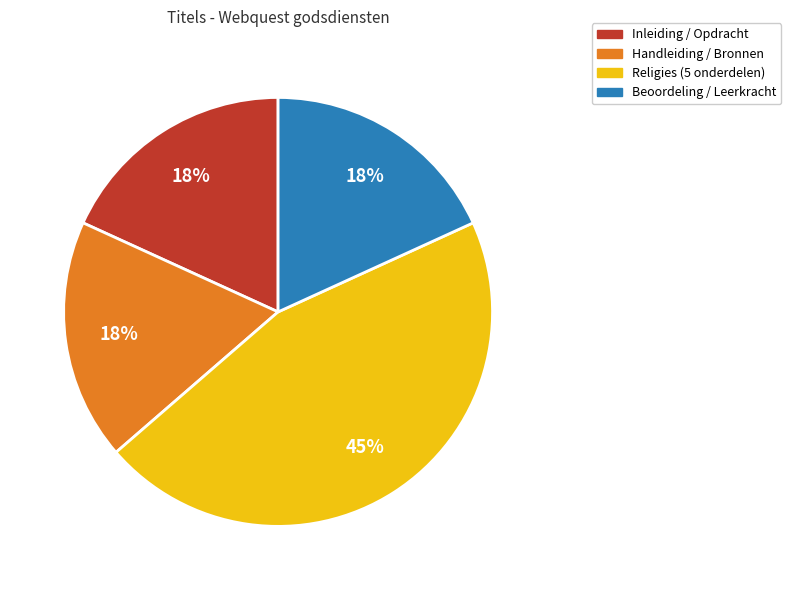

Is there any slice that represents more than half of the pie?

No